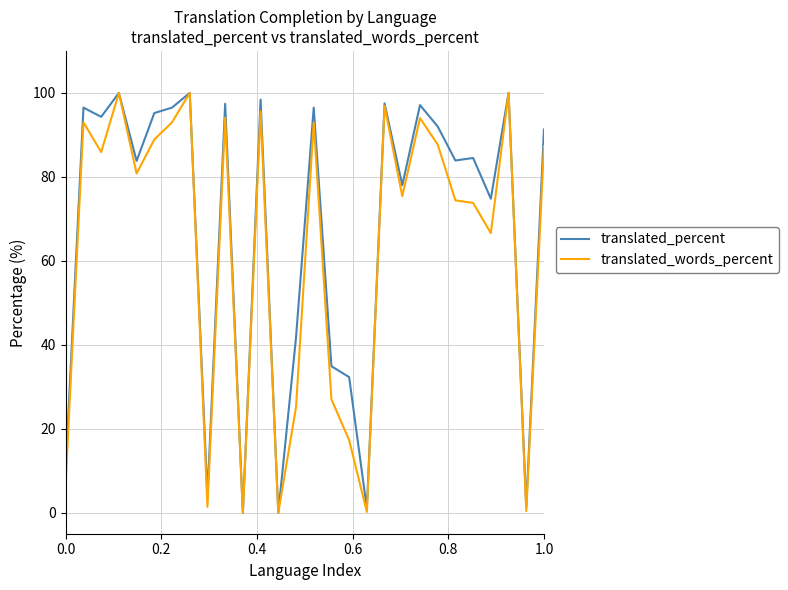

What is the maximum value for translated_percent?

100.0